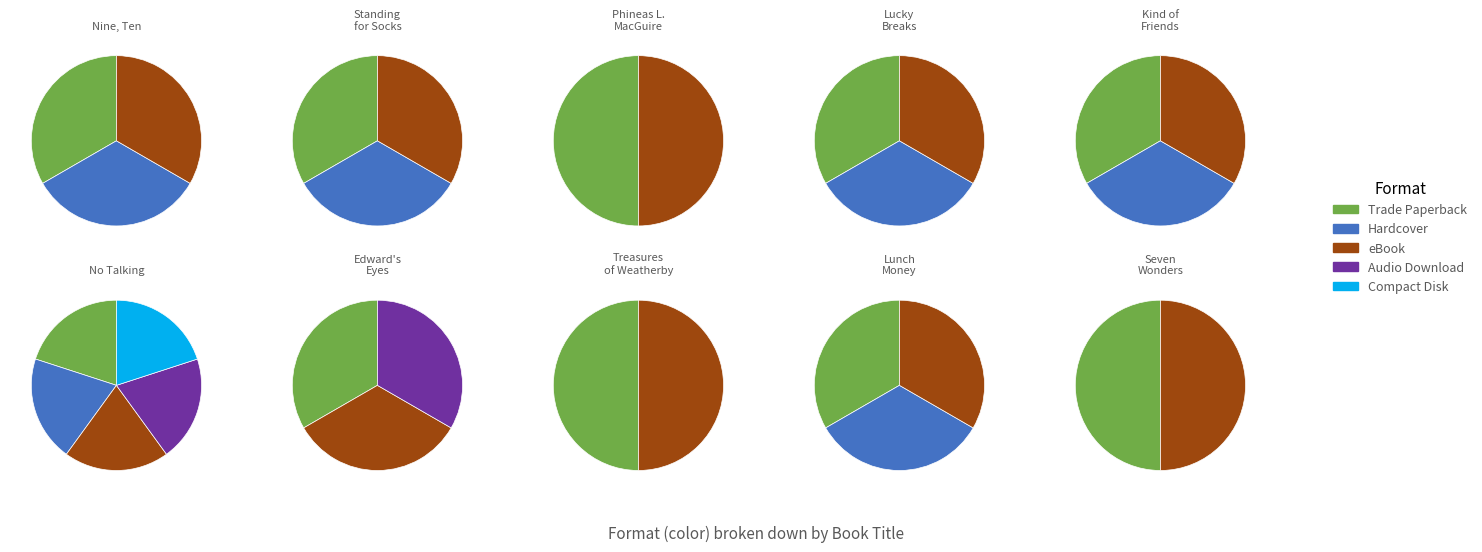

Count the number of slices in the pie.

10